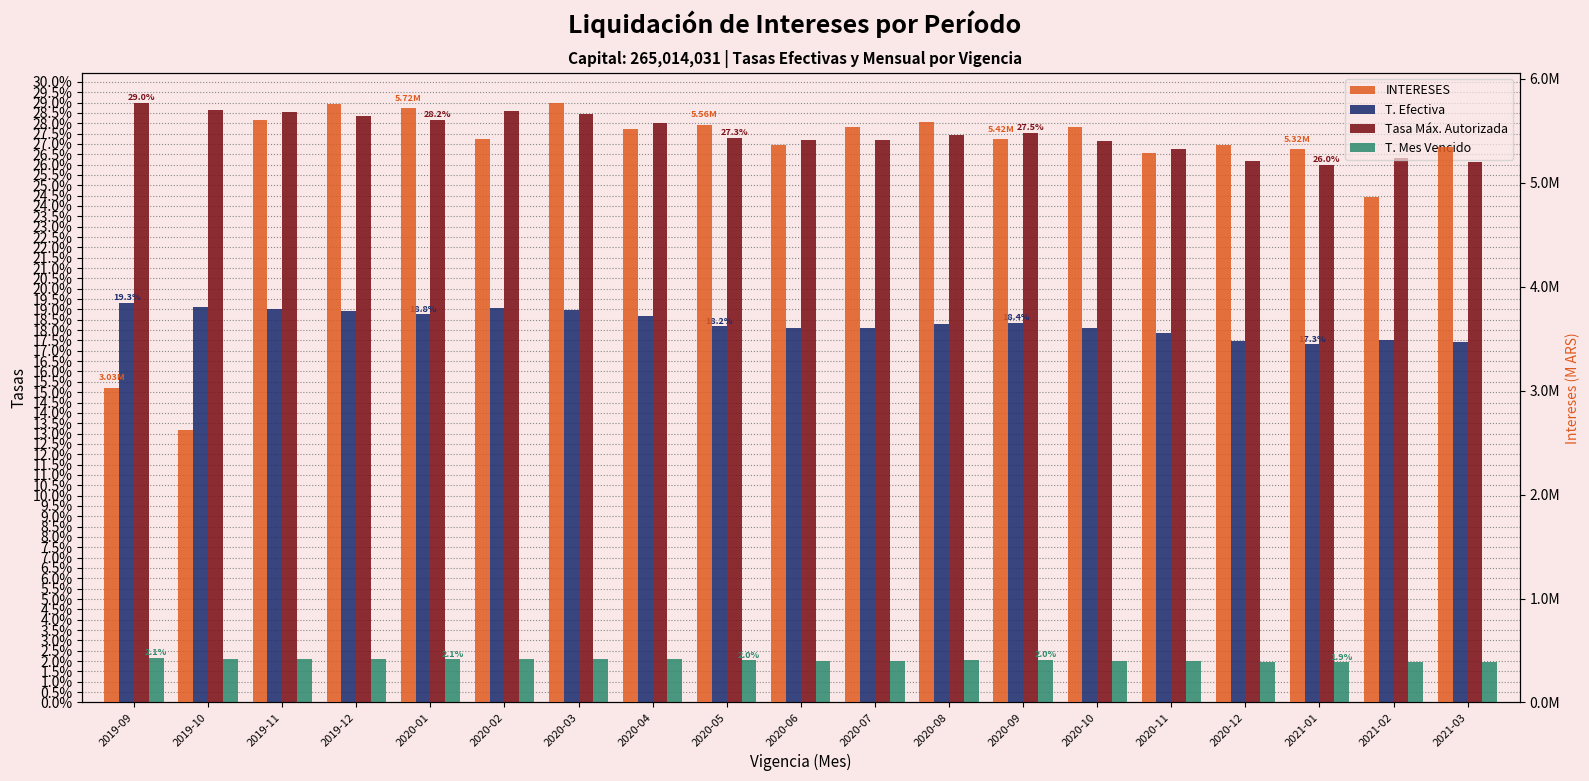

What is the total value across all series at 2020-01?

5720046.4